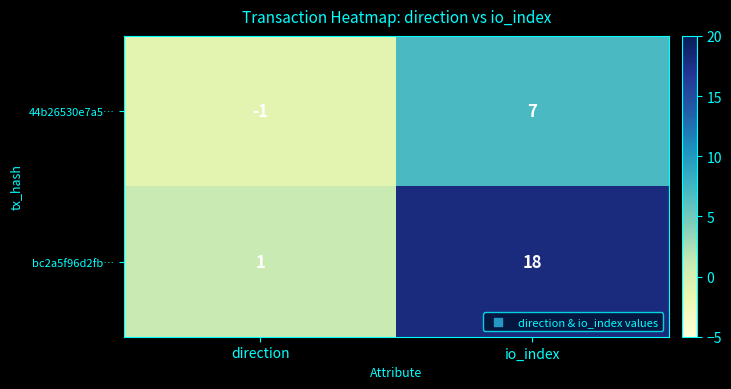

What is the smallest value displayed?

-1